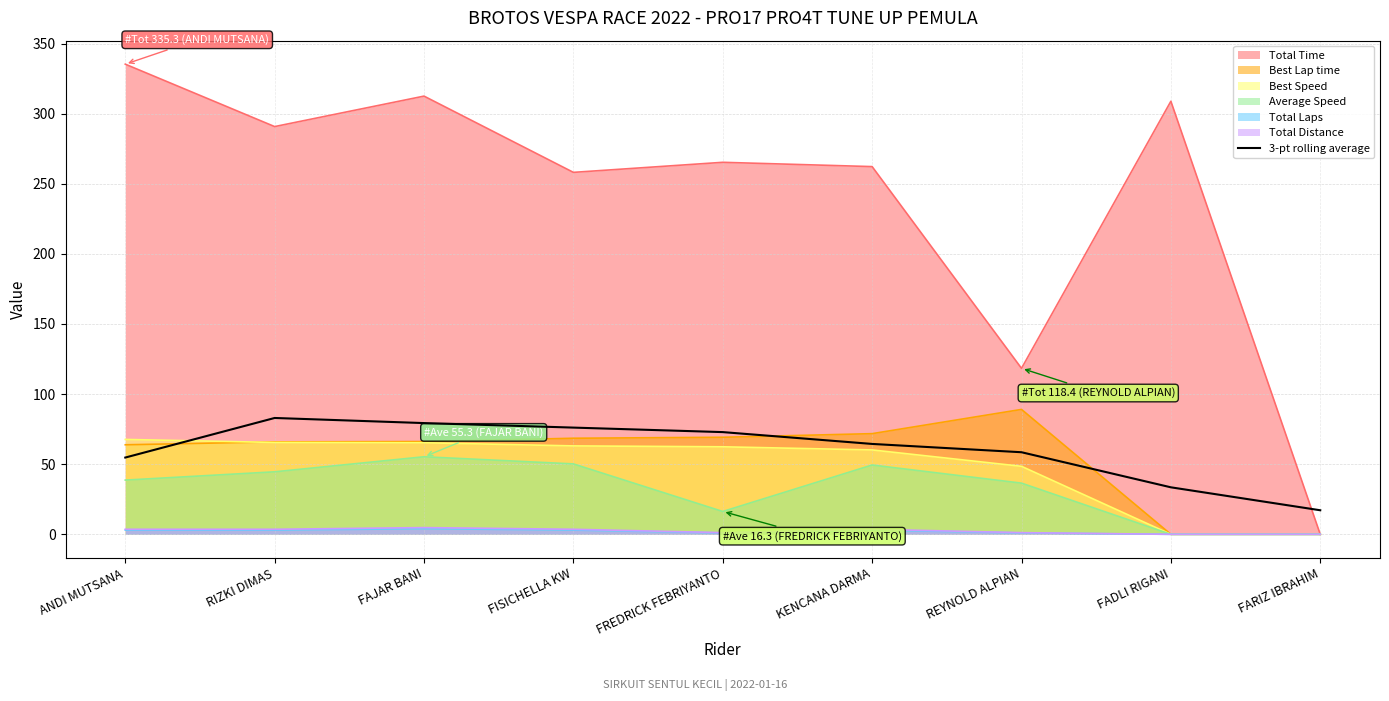

Is it true that the value at REYNOLD ALPIAN is 58.5?

True